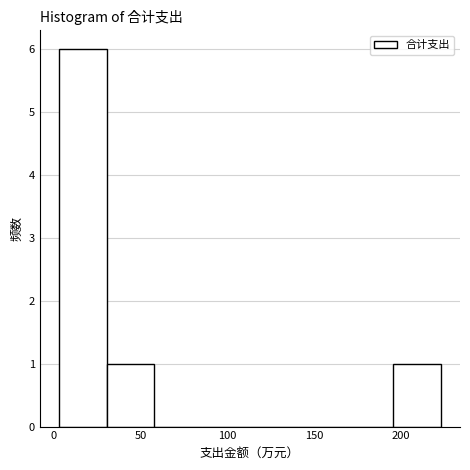

How tall is the bar that spans 195 to 225 on the x-axis? Neither the bar edges nor the heights are printed on the chart, so give them approximately, as read against the axes.

1